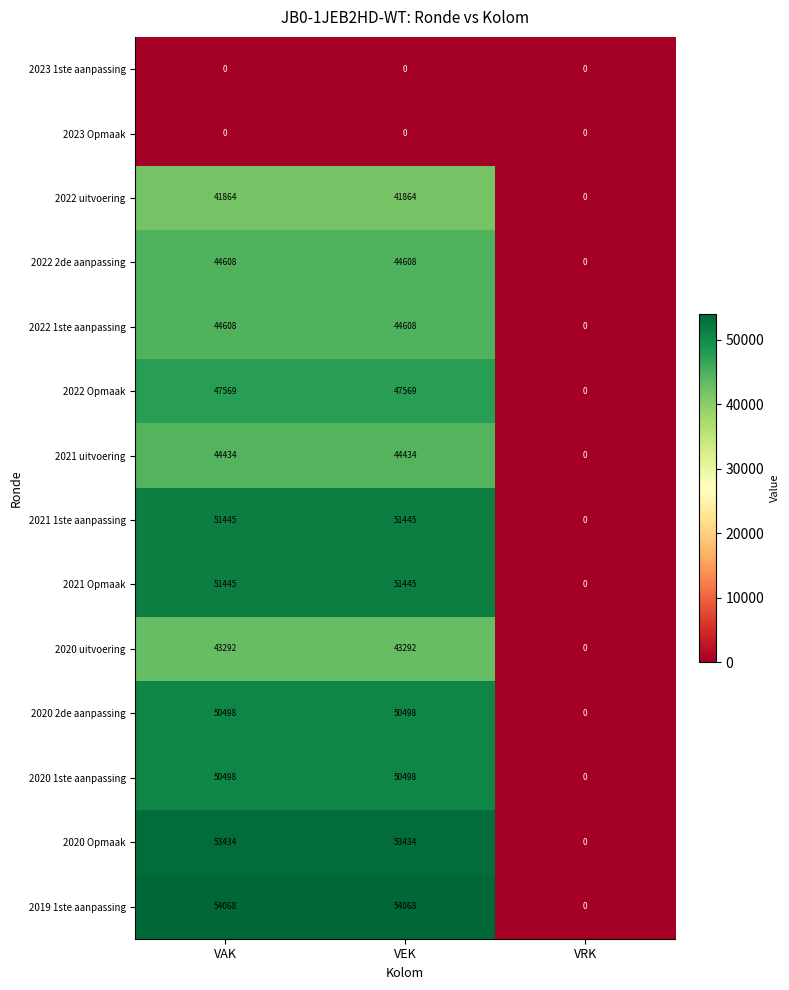

True or false: 2022 Opmaak has a value of 85612 at VEK.

False